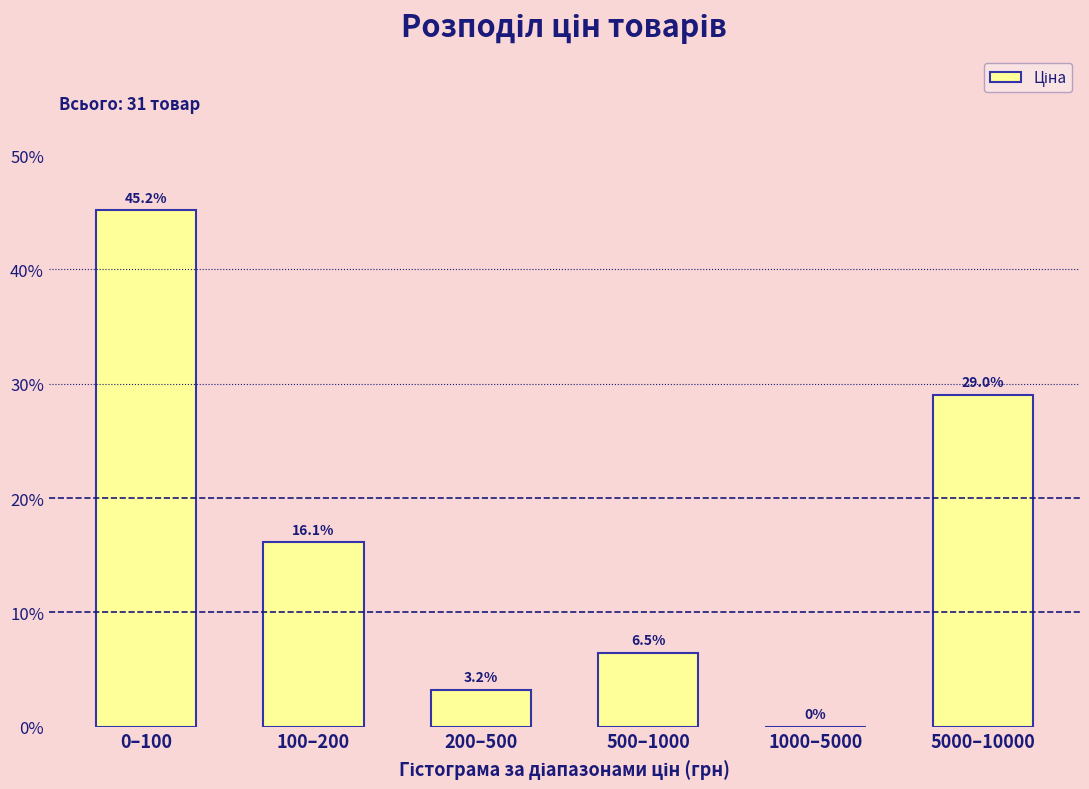

Reading left to right, what are all the values shown in this chart?

0–100=45.2	100–200=16.1	200–500=3.2	500–1000=6.5	1000–5000=0.0	5000–10000=29.0